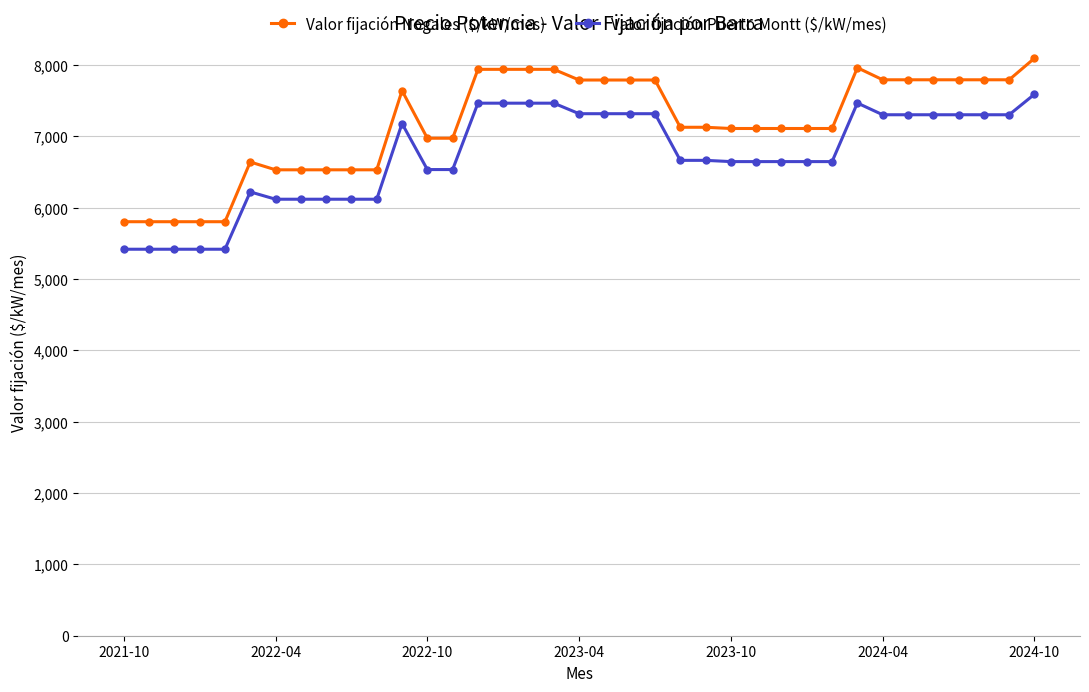

What is the maximum value shown in the chart?

8096.0